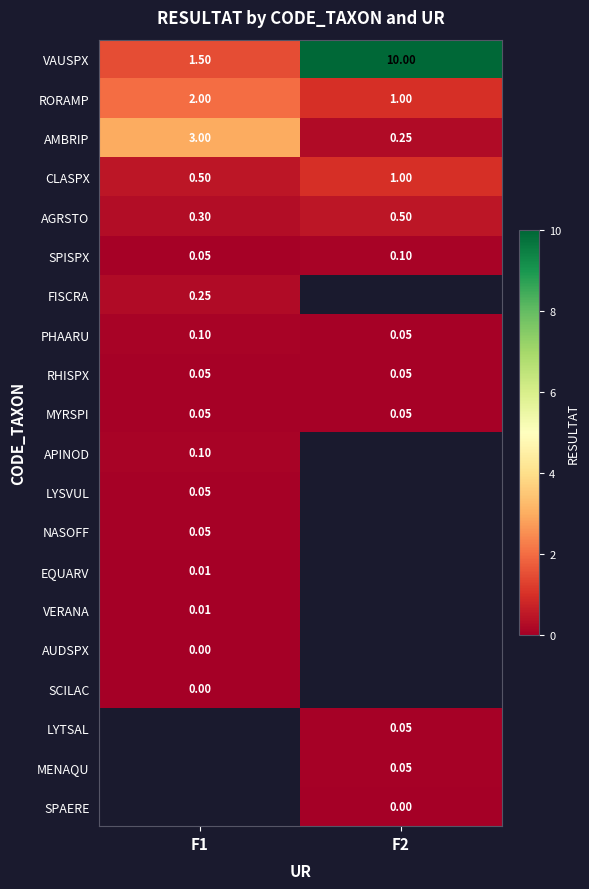

Is the value of FISCRA at F2 greater than the value of RHISPX at F2?

No